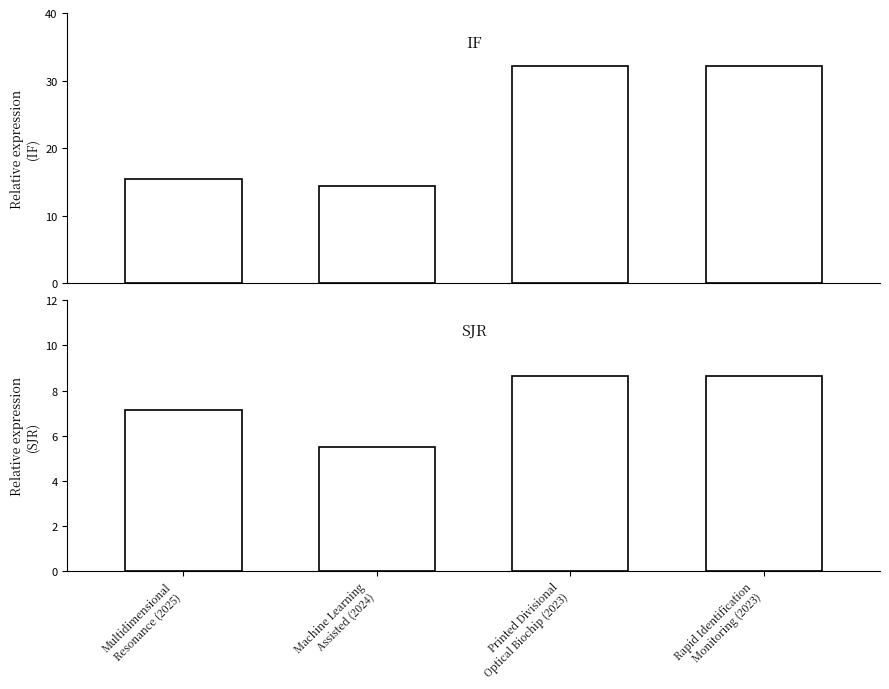

Between Printed Divisional
Optical Biochip (2023) and Multidimensional
Resonance (2025), which is larger?

Printed Divisional
Optical Biochip (2023)